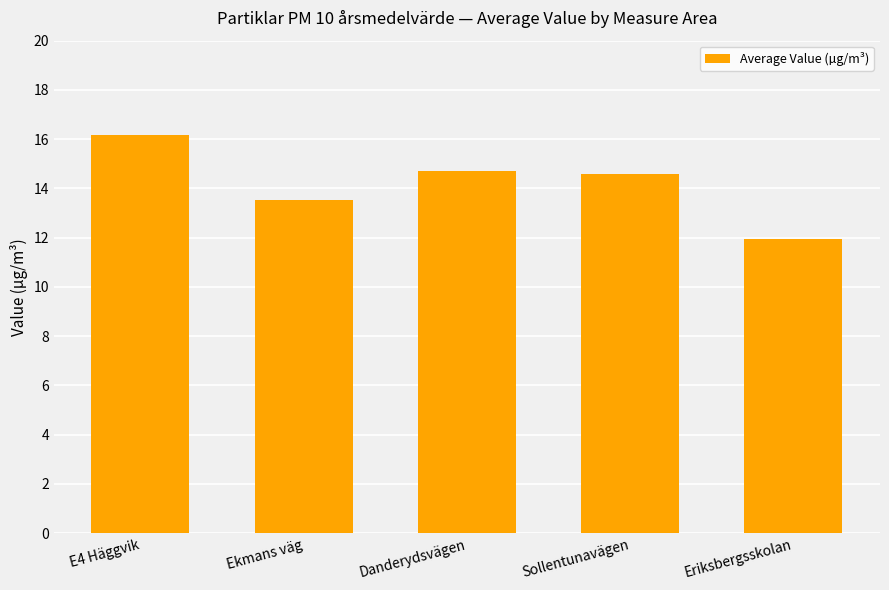

Are the bars horizontal?

No